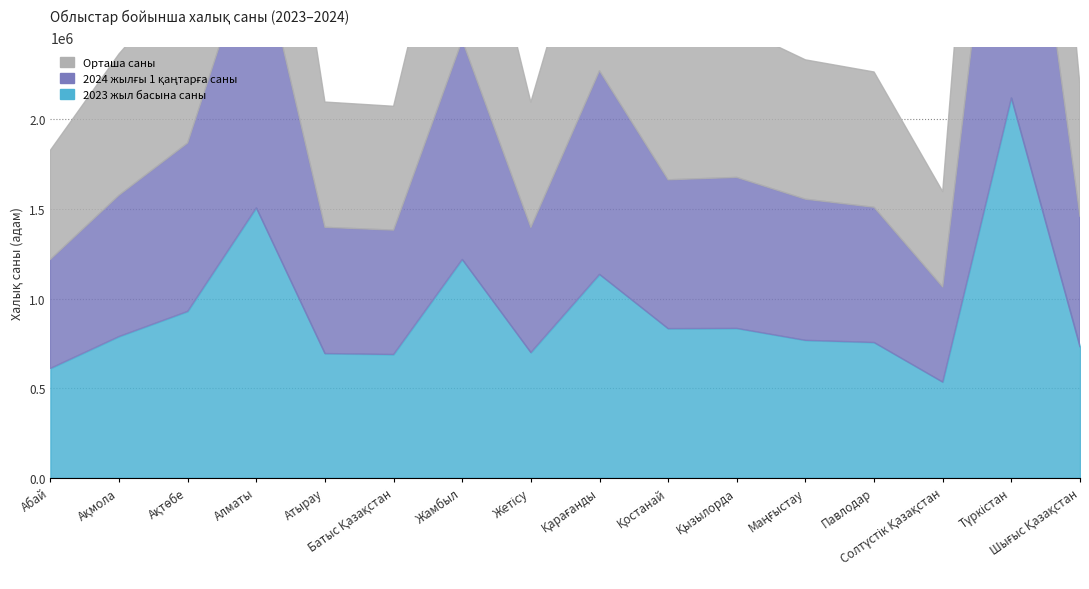

Read the 2023 жыл басына саны value at Абай.

610198.0